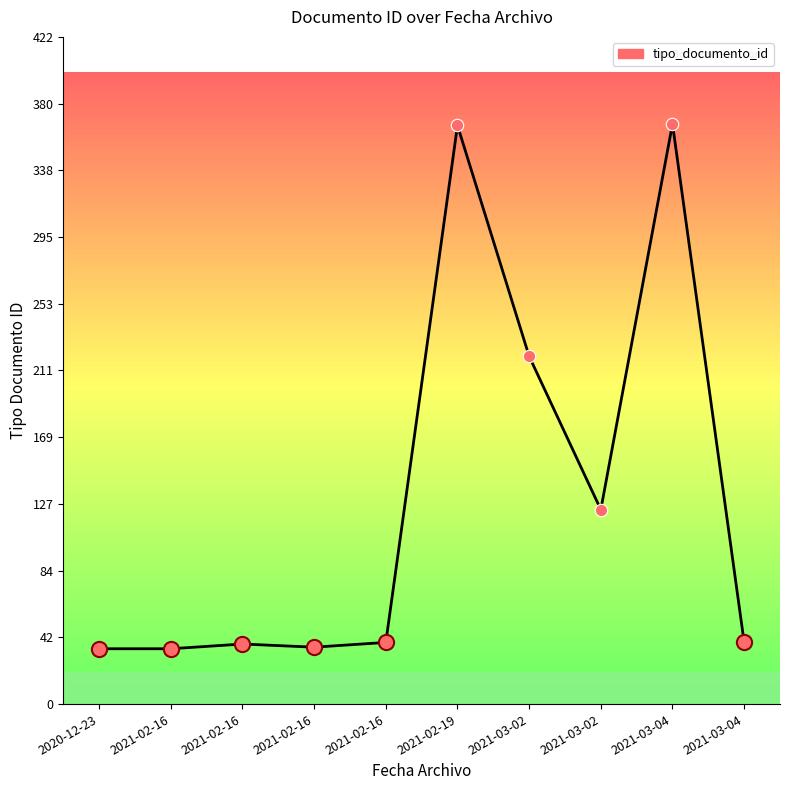

Is this an area chart (filled region under the line)?

No